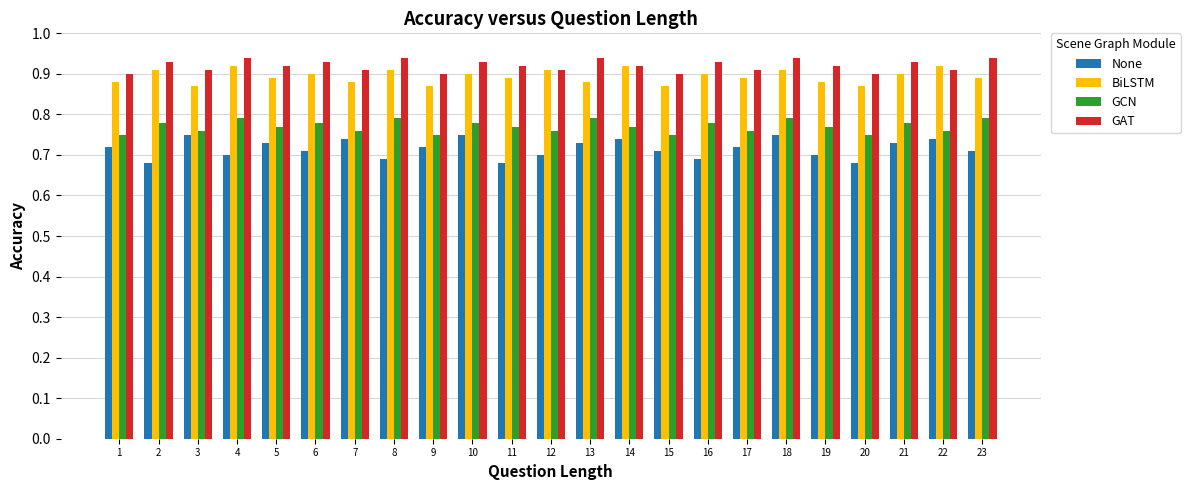

What is the sum of all BiLSTM values?

20.6